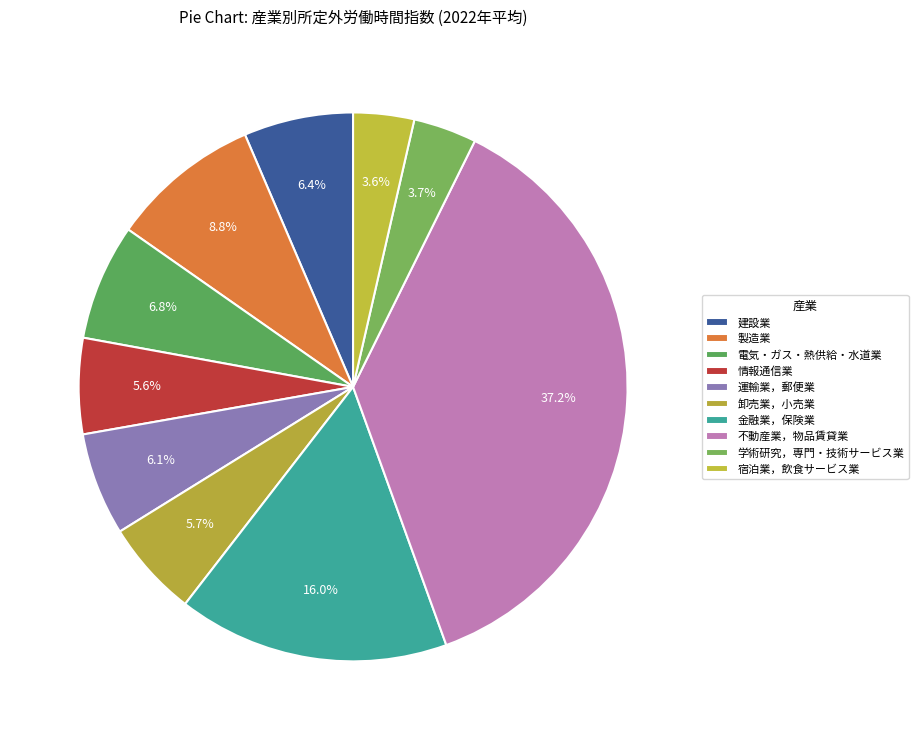

What is the largest slice in the pie chart?

不動産業，物品賃貸業